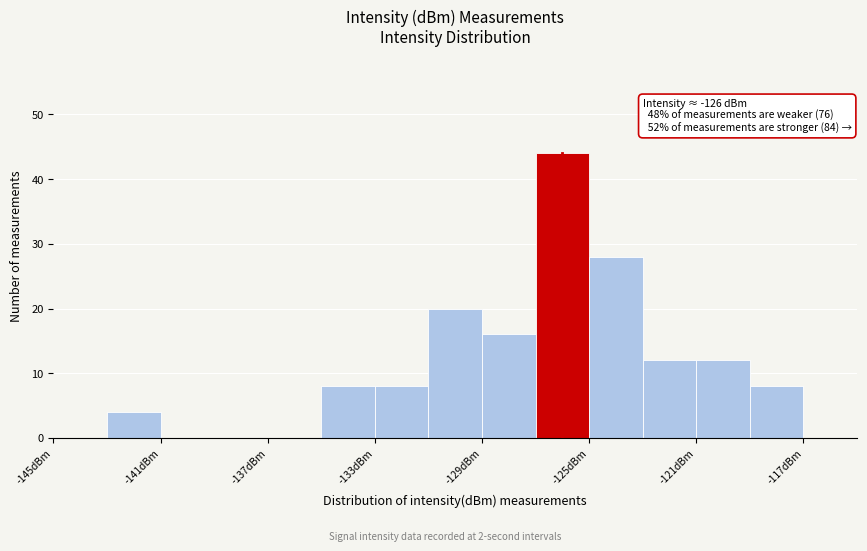

Which range on the x-axis has the tallest bar?

-127 to -125